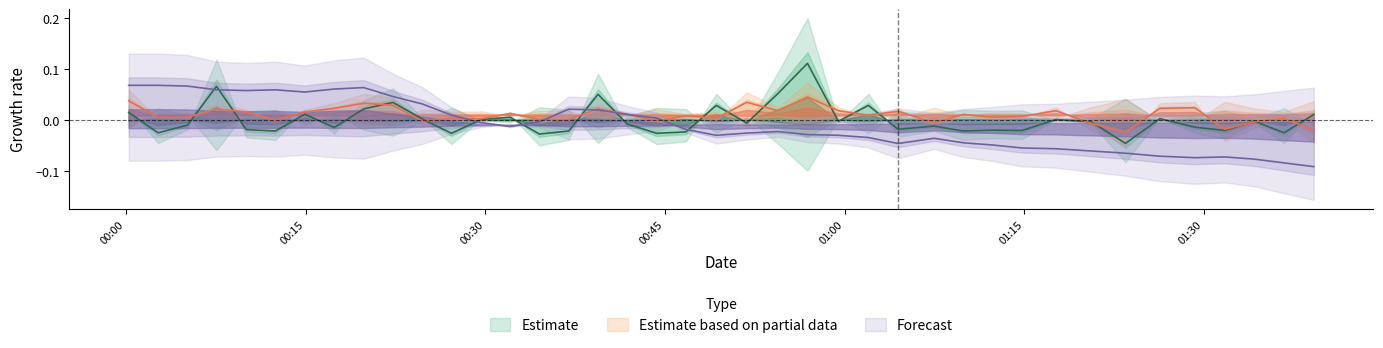

Does the chart display data point markers on the line(s)?

No